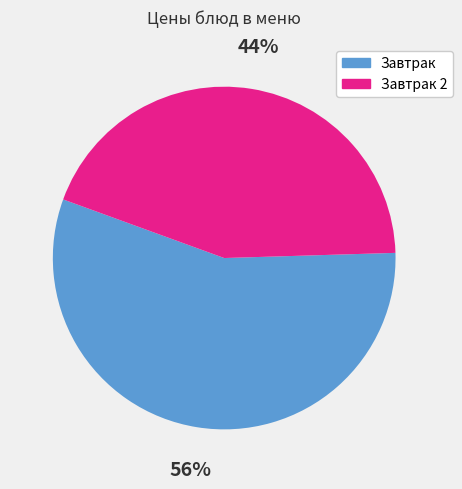

To the nearest percent, what is the average slice percentage?

50%